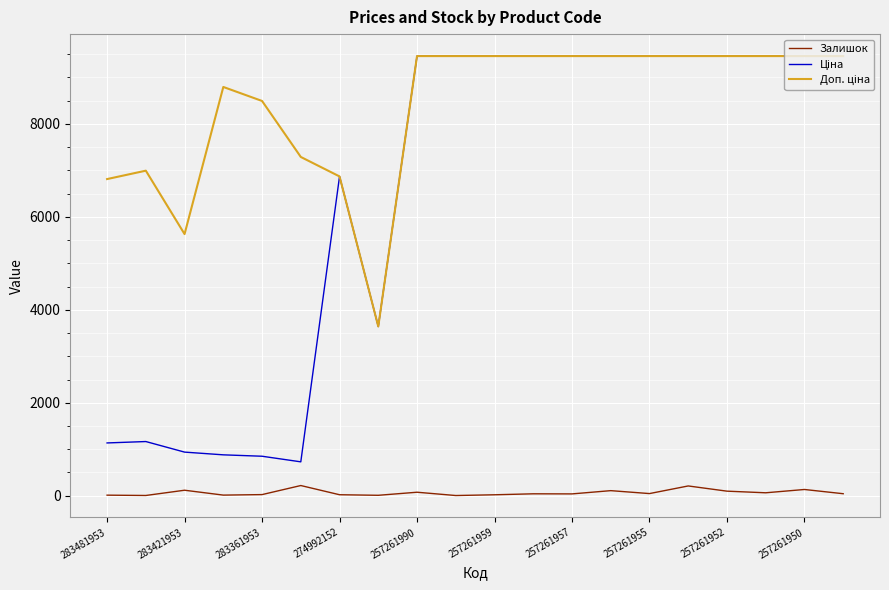

How many series are shown in this chart?

3